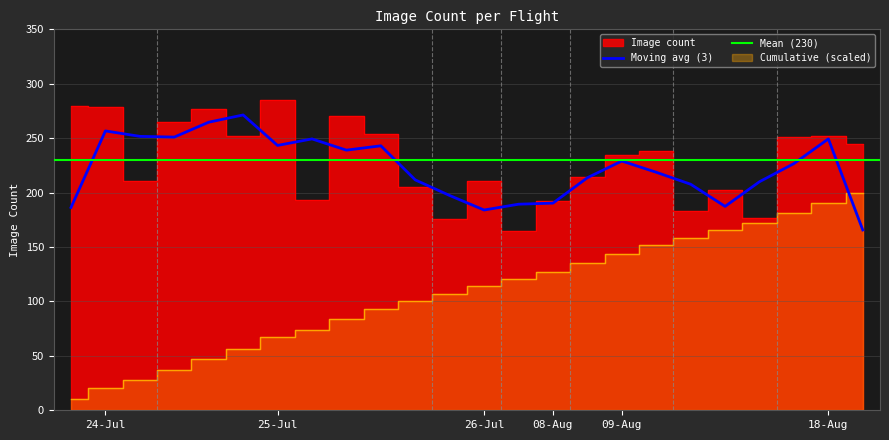

Is it true that Moving avg (3) equals 243.3 at 25-Jul?

True